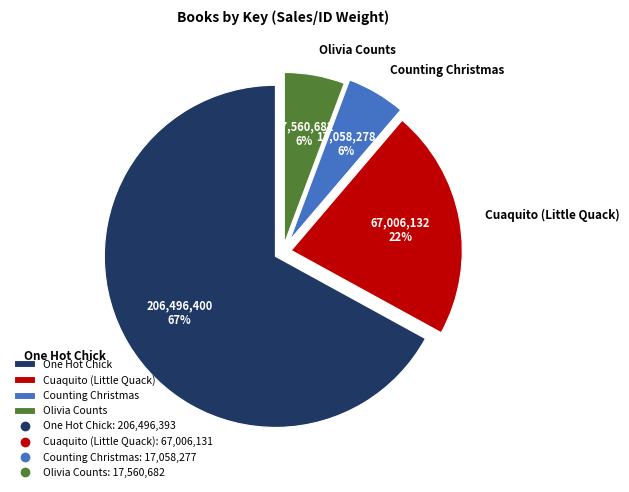

To the nearest percent, what is the difference between the Olivia Counts and Cuaquito (Little Quack) slice percentages?

16%